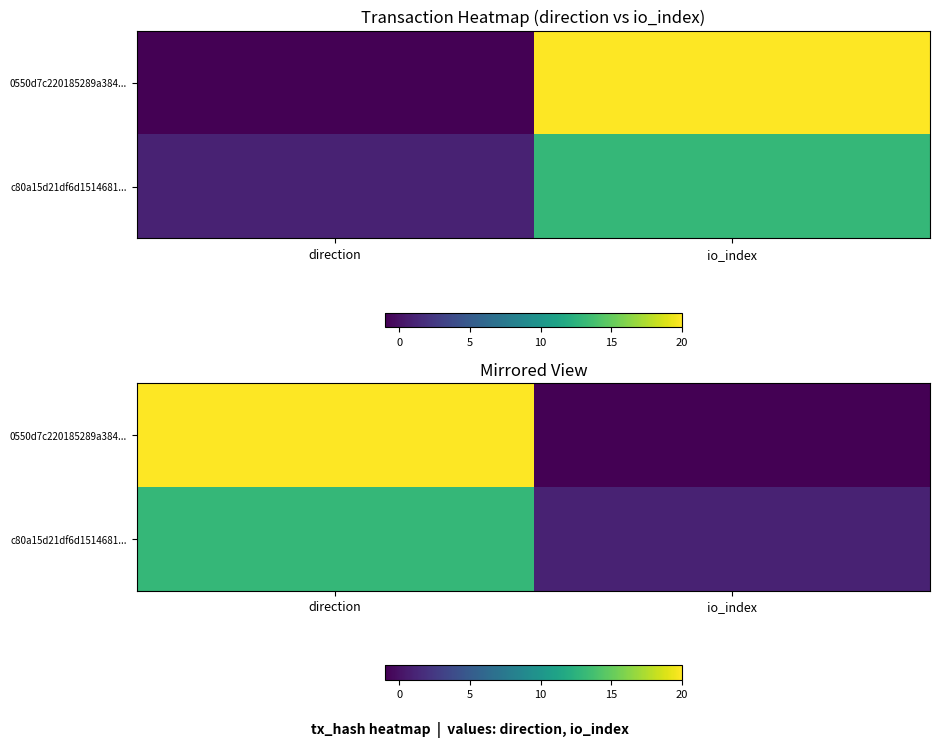

True or false: c80a15d21df6d1514681... has a value of 1 at io_index.

False